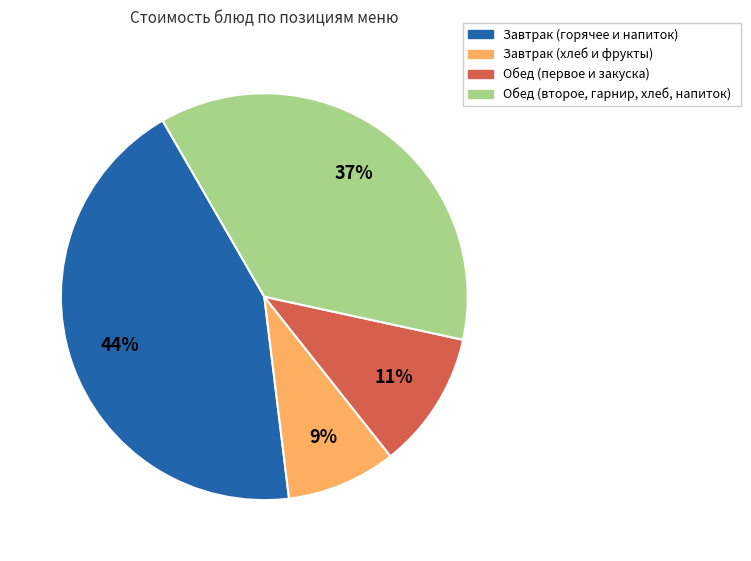

To the nearest percent, what is the average slice percentage?

25%